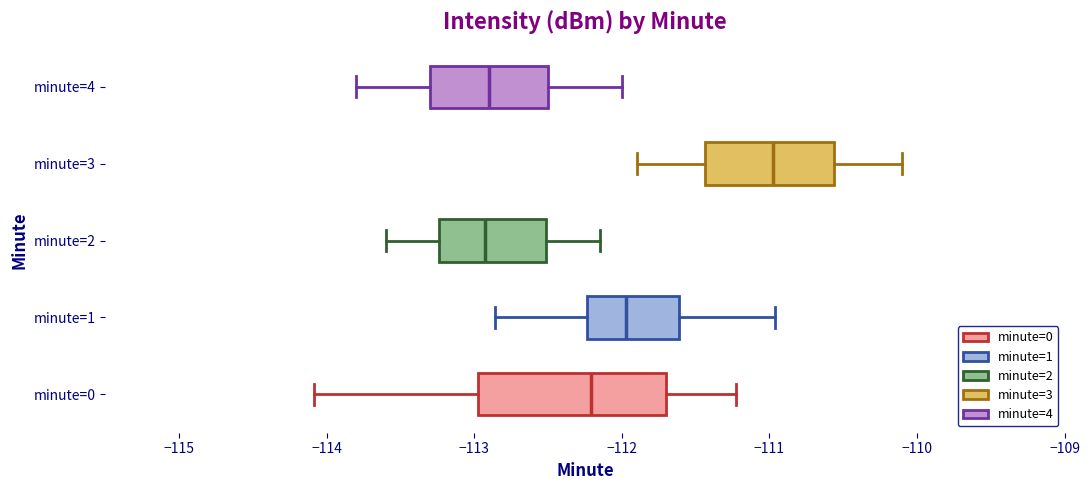

Where does the median line of the box for minute=0 sit on the x-axis? The values are not printed on the chart, so give them approximately, as read against the axis.

-112.2